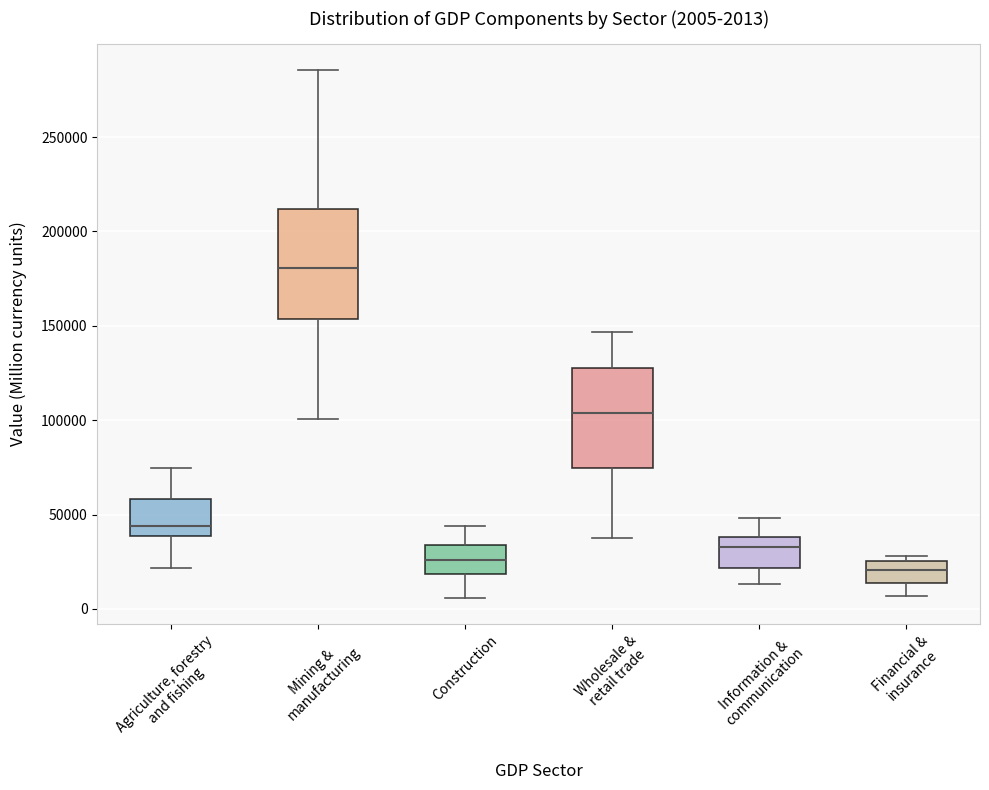

Which box's median line is the lowest?

Financial & insurance